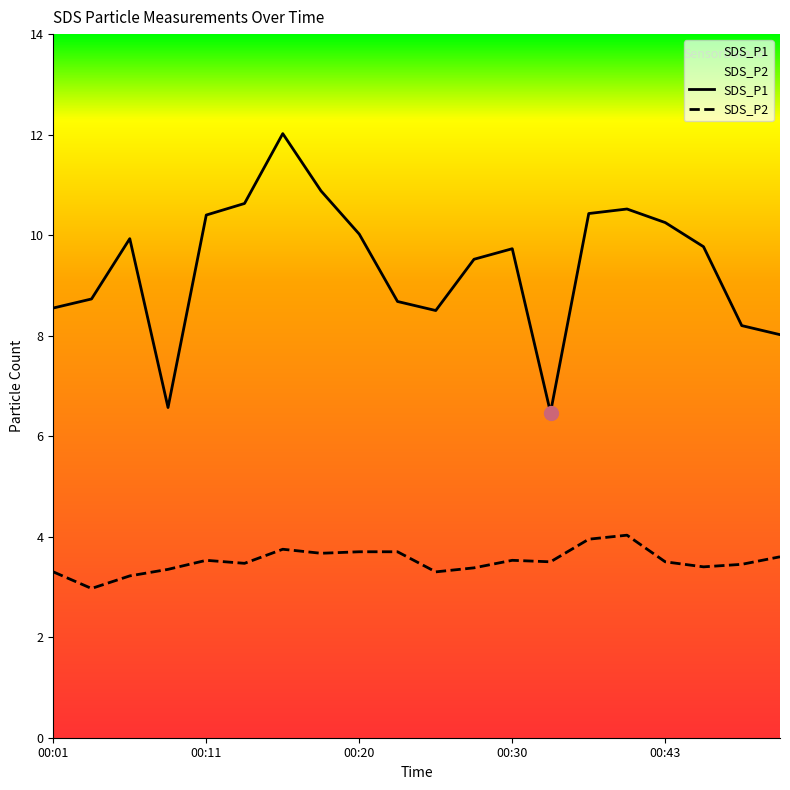

In SDS_P1, how many points are higher than both neighbors (excluding endpoints)?

4